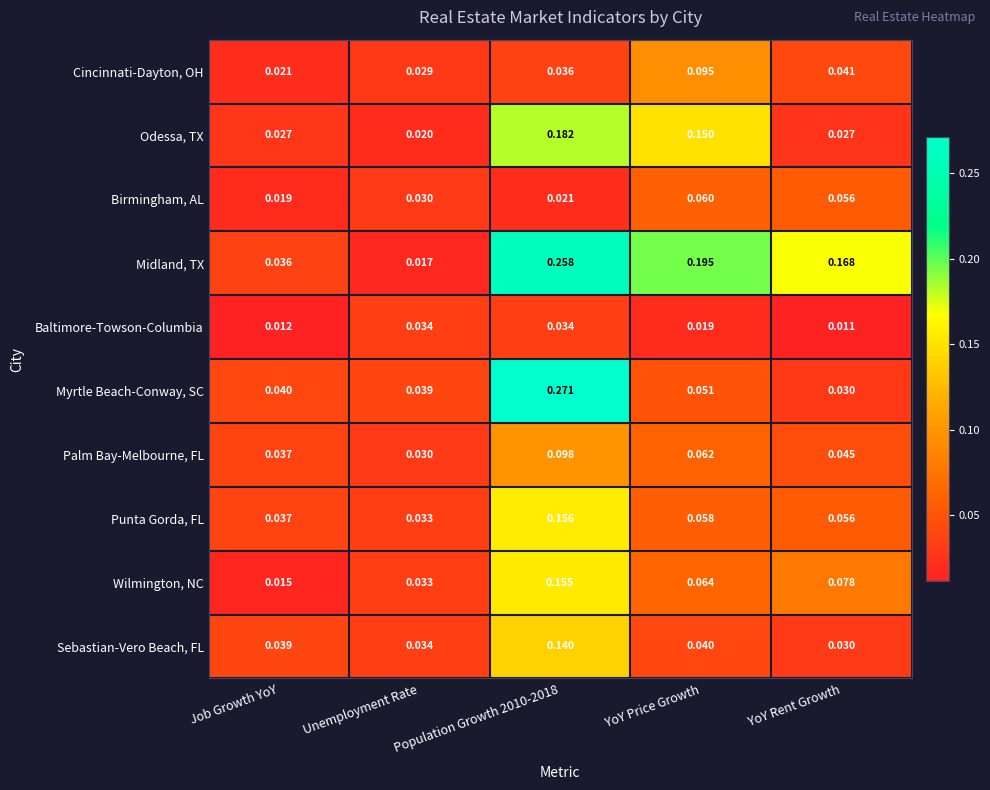

Rank the series at Population Growth 2010-2018 from lowest to highest value.

Birmingham, AL, Baltimore-Towson-Columbia, Cincinnati-Dayton, OH, Palm Bay-Melbourne, FL, Sebastian-Vero Beach, FL, Wilmington, NC, Punta Gorda, FL, Odessa, TX, Midland, TX, Myrtle Beach-Conway, SC